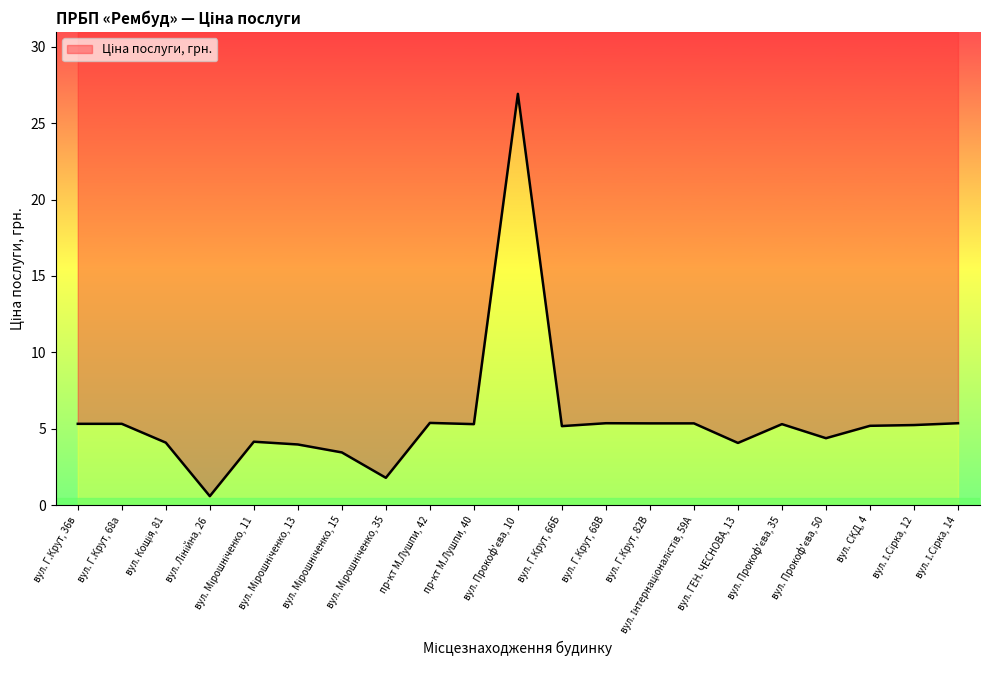

The chart shows a value of 8.7 at вул. Прокоф'єва, 35. True or false?

False